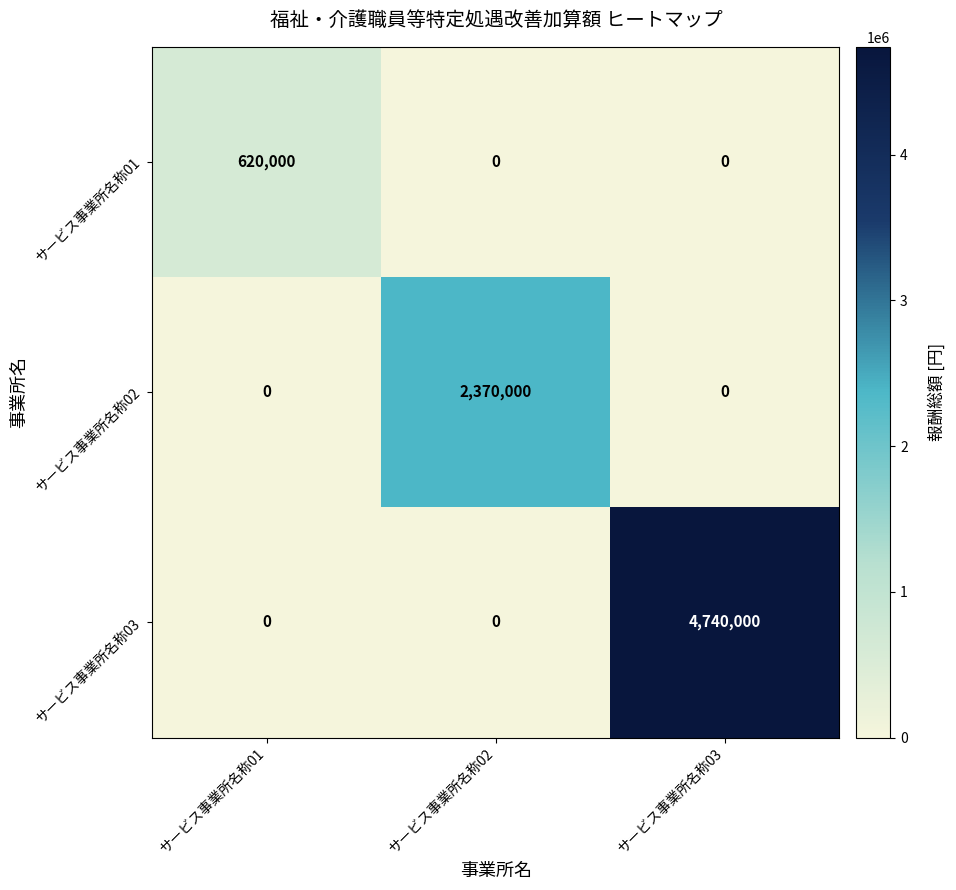

Which series has the largest total across all categories?

サービス事業所名称03